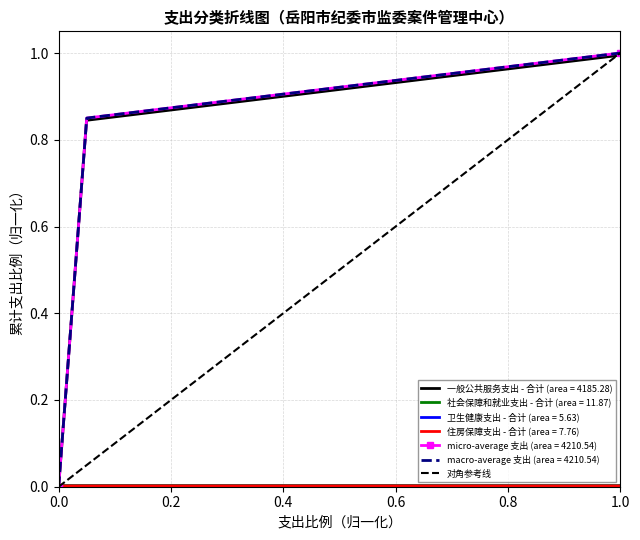

True or false: 一般公共服务支出 - 合计 (area = 4185.28) has more than 2 points higher than both neighbors.

False